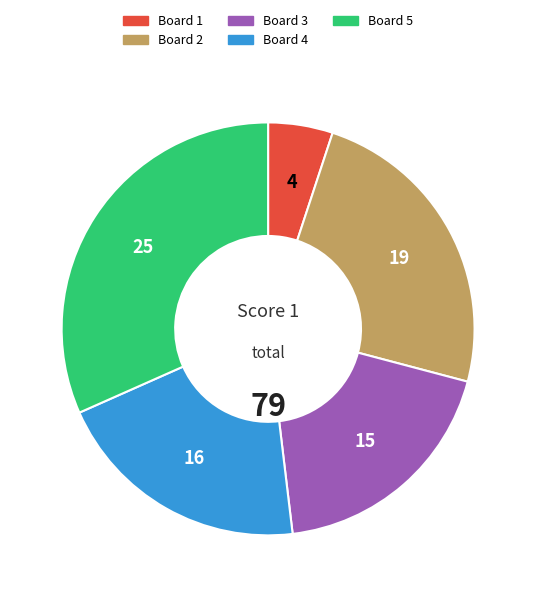

Is the sum of Board 4 and Board 5 greater than half?

Yes